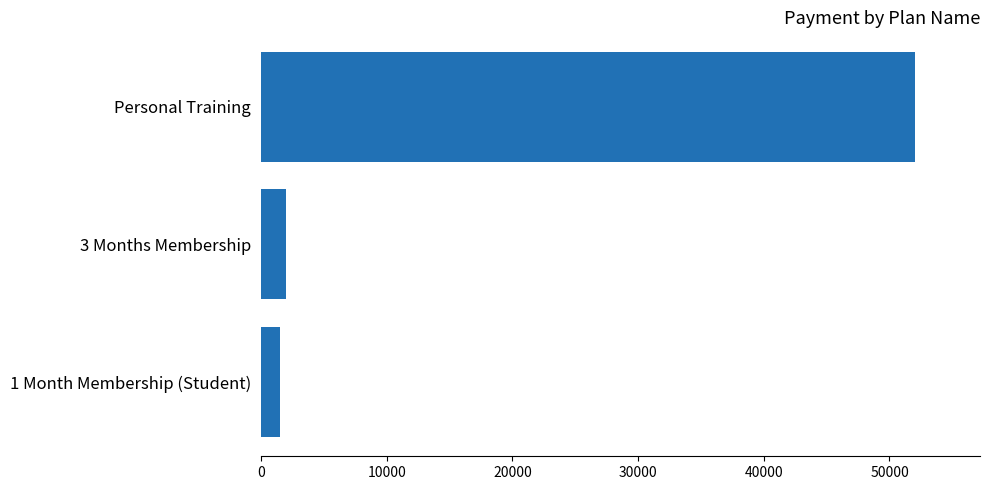

Are the bars horizontal?

Yes